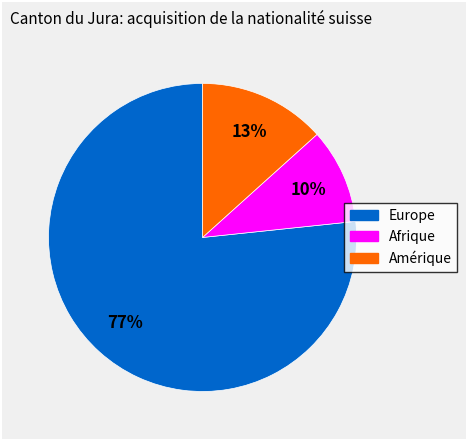

Is there any slice that represents more than half of the pie?

Yes